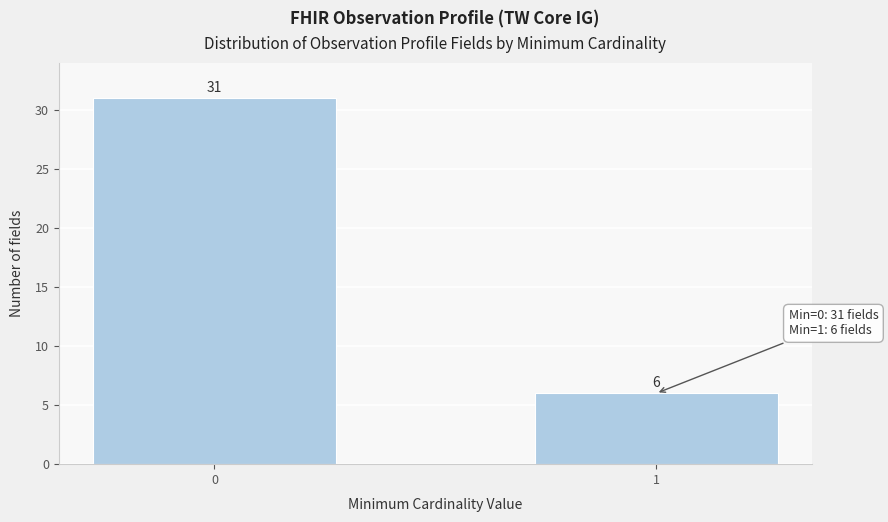

Reading left to right, list all the values displayed in this chart.

0=31	1=6